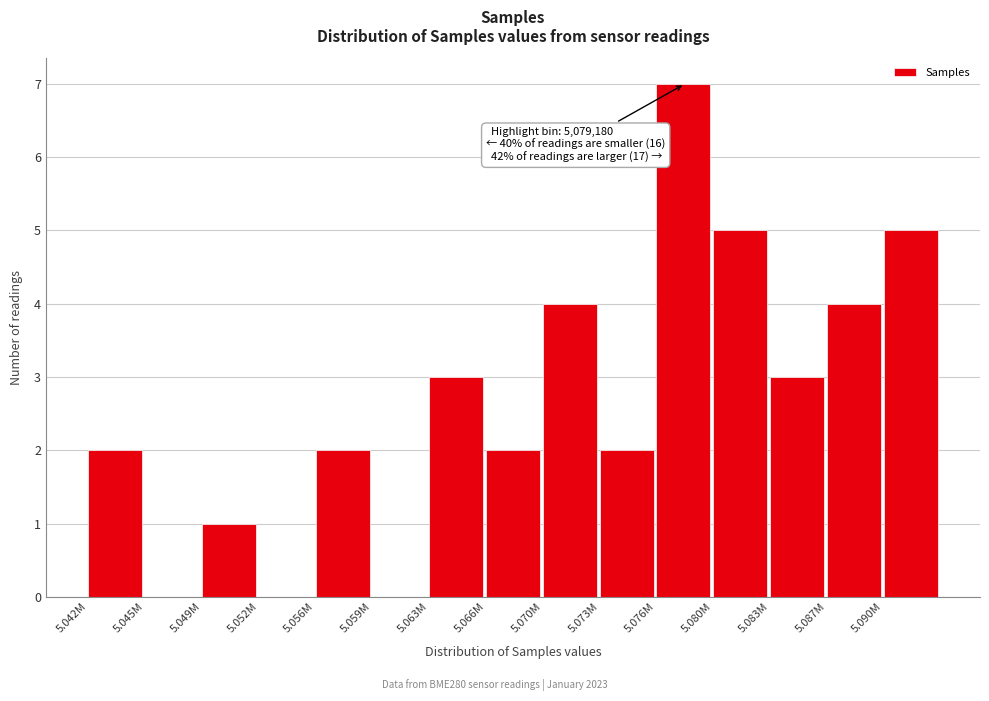

Reading right to left, list all the values displayed in this chart.

5.090M=5	5.087M=4	5.083M=3	5.080M=5	5.076M=7	5.073M=2	5.070M=4	5.066M=2	5.063M=3	5.059M=0	5.056M=2	5.052M=0	5.049M=1	5.045M=0	5.042M=2